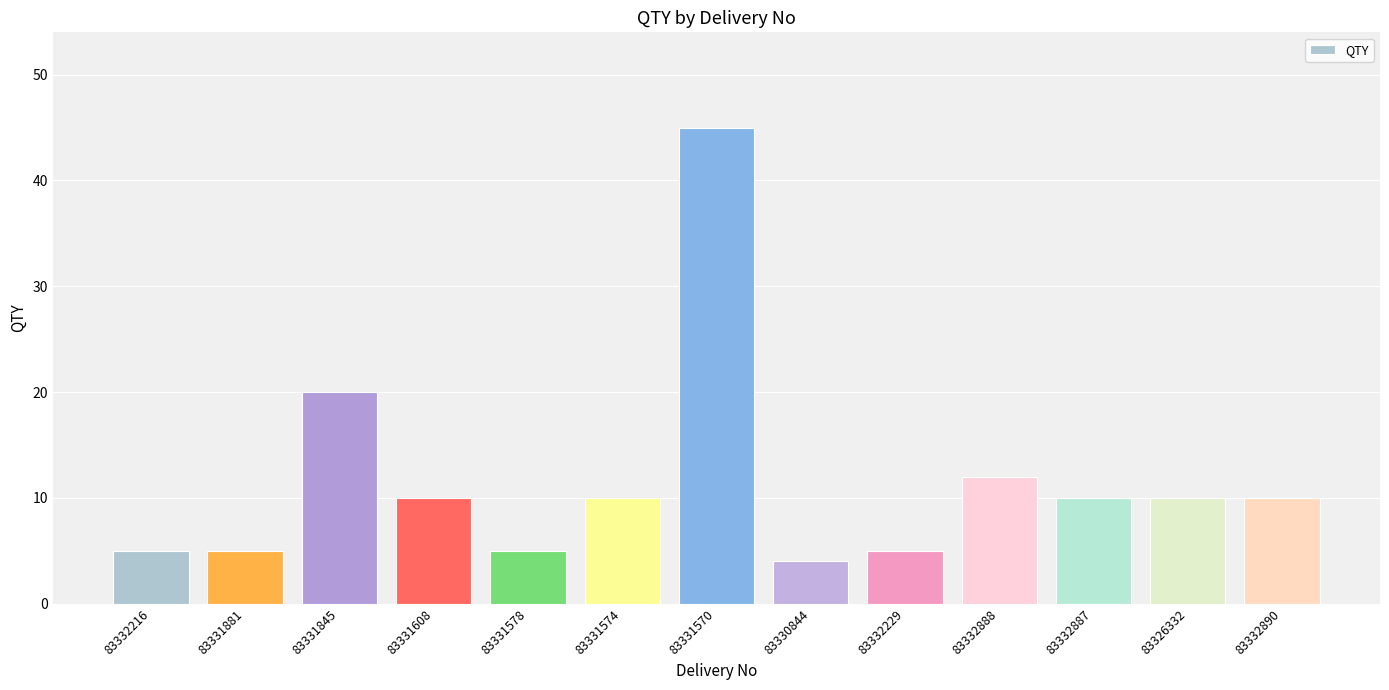

Which label corresponds to the smallest value in the chart?

83330844